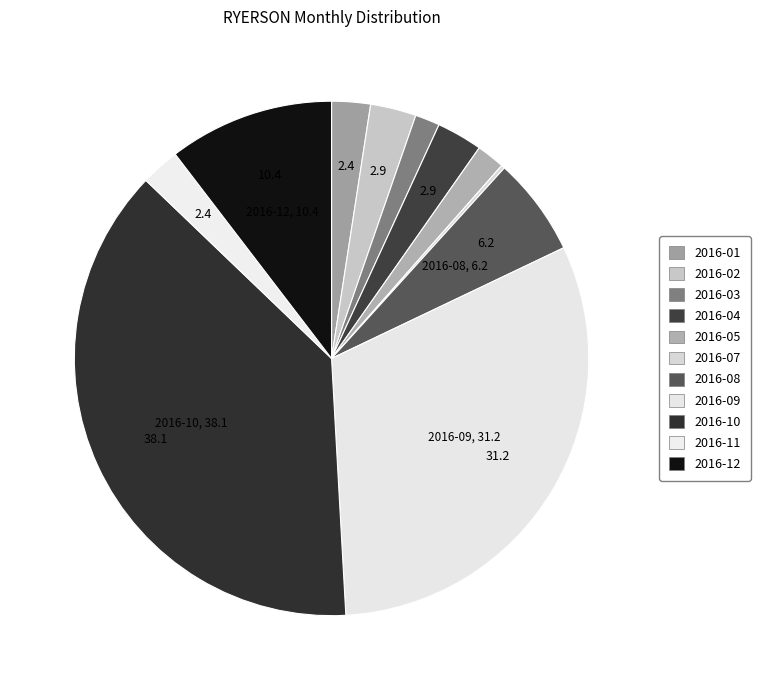

Does any single category account for the majority?

No